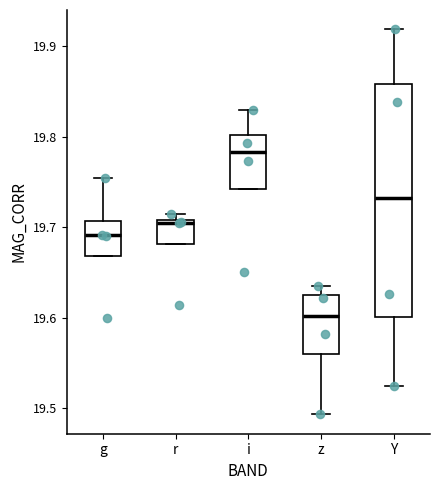

Reading left to right, read every box against the y-axis: the position of its median line, the range the box covers, and the ends of its whiskers. The values are not printed on the chart, so give them approximately, as read against the axis.

g: median 19.69, box 19.67 to 19.71, whiskers 19.67 to 19.75
r: median 19.71 (just below the box's upper edge), box 19.68 to 19.71, whiskers 19.68 to 19.71 (just above the box's upper edge)
i: median 19.78, box 19.74 to 19.80, whiskers 19.74 to 19.83
z: median 19.60, box 19.56 to 19.63, whiskers 19.49 to 19.63 (just above the box's upper edge)
Y: median 19.73, box 19.60 to 19.86, whiskers 19.52 to 19.92